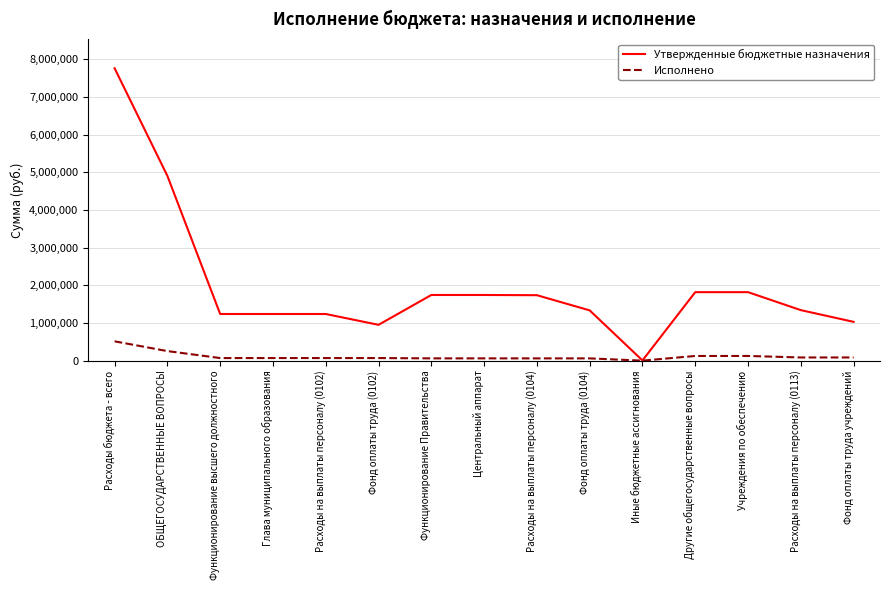

How many categories are shown in the chart?

15